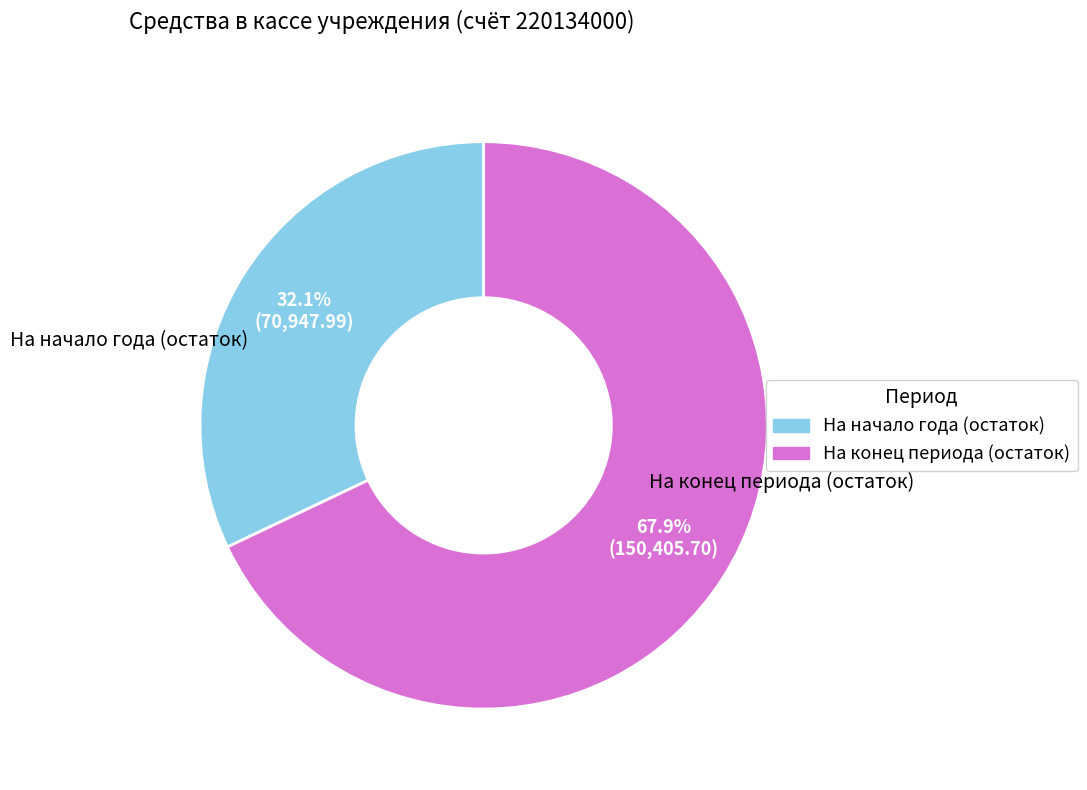

To the nearest percent, what portion does На начало года (остаток) represent?

32%